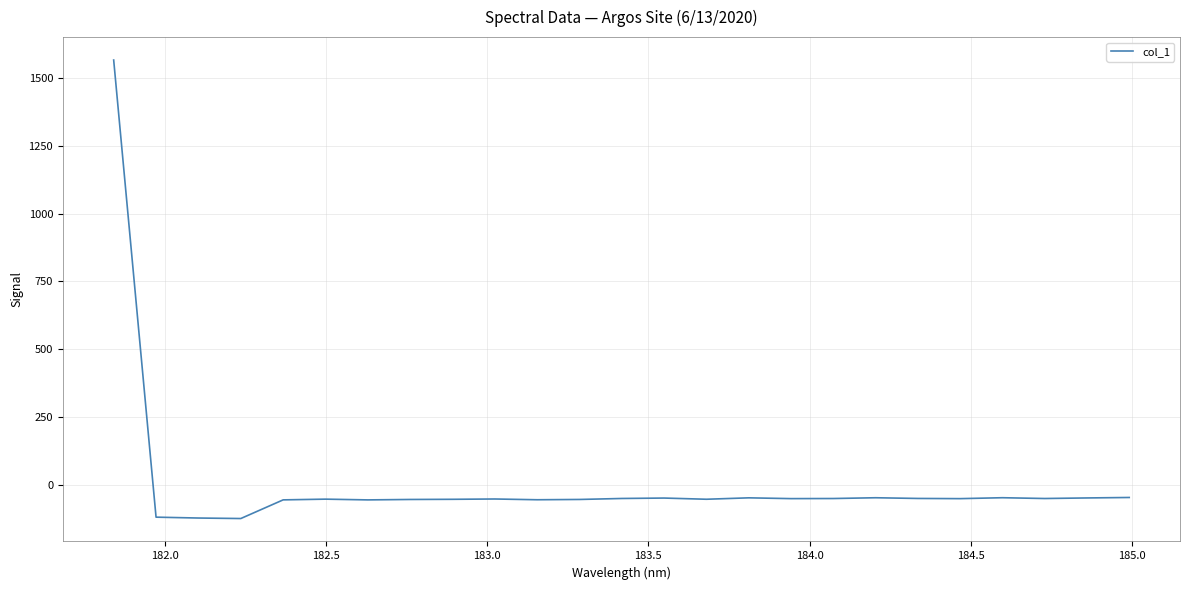

What is the maximum value shown in the chart?

1566.5